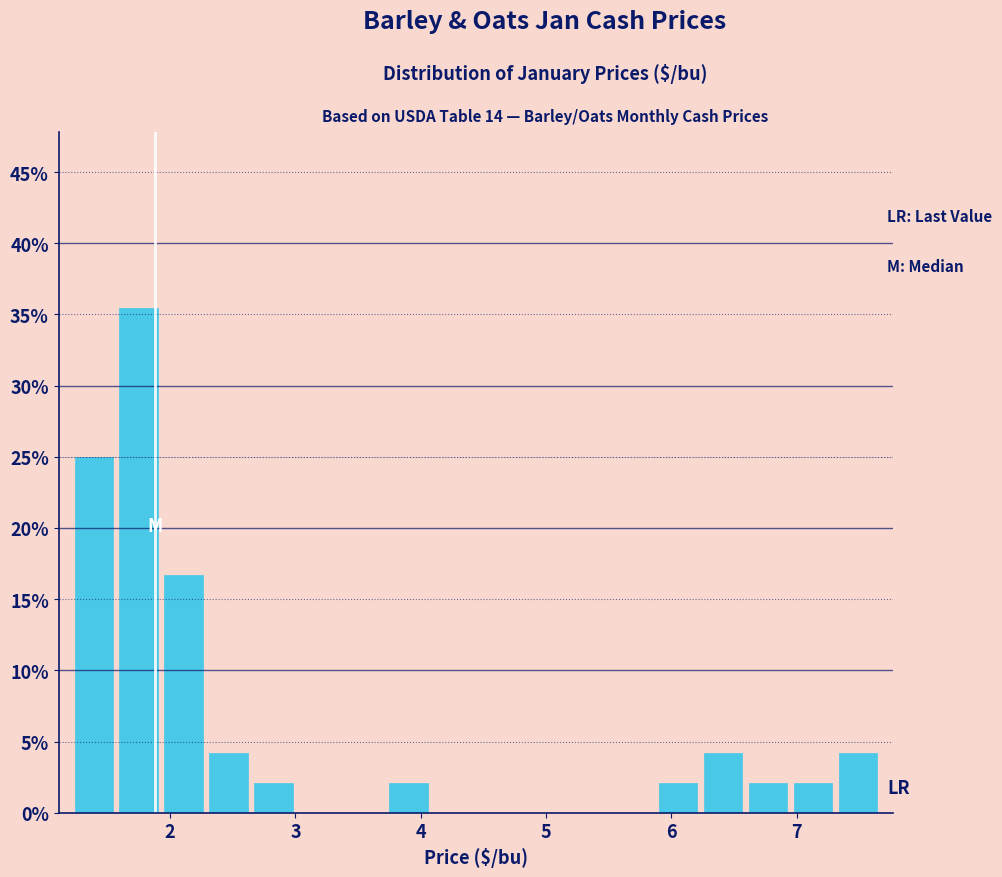

Around what value on the x-axis is the tallest bar? Give the approximate position of its centre, as read against the axis.

1.7